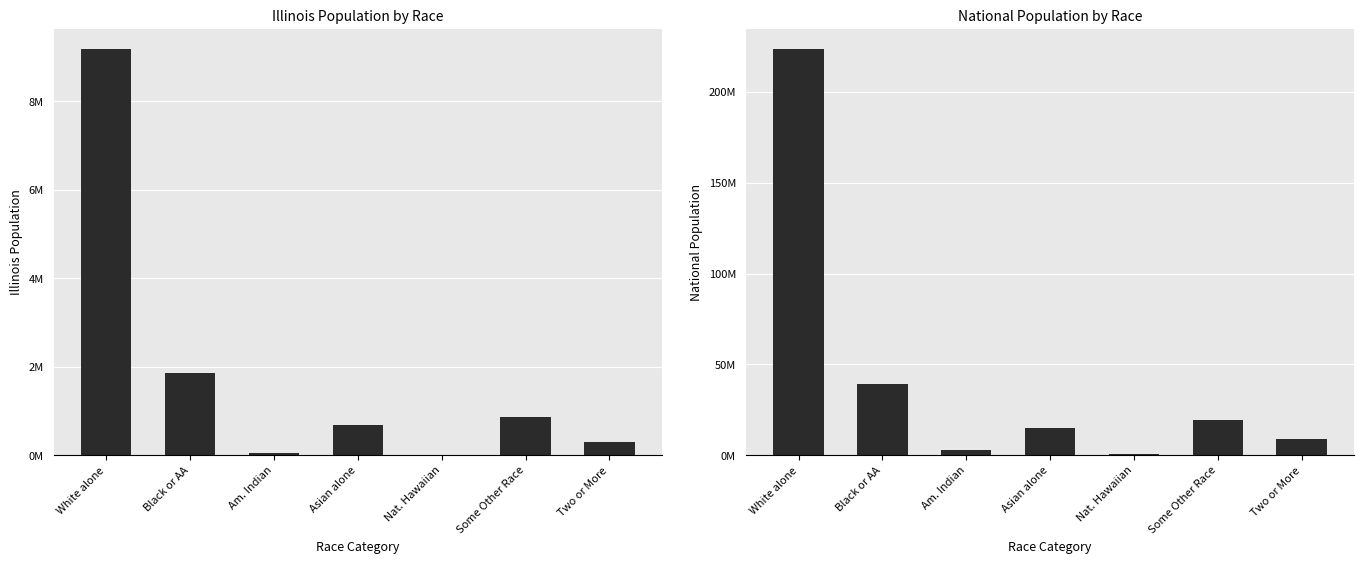

Between Am. Indian and Nat. Hawaiian, which series saw the biggest shift?

National